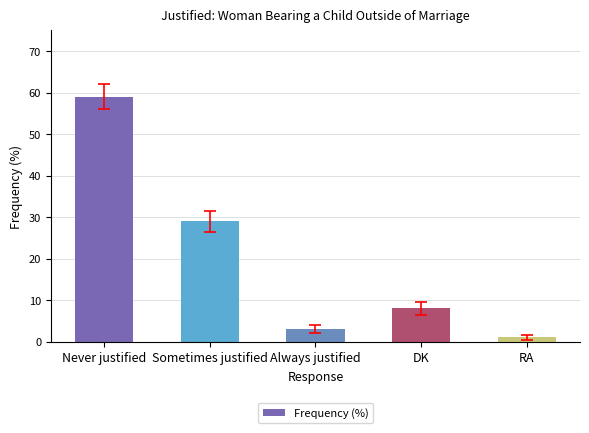

Reading left to right, list all the values displayed in this chart.

59	29	3	8	1